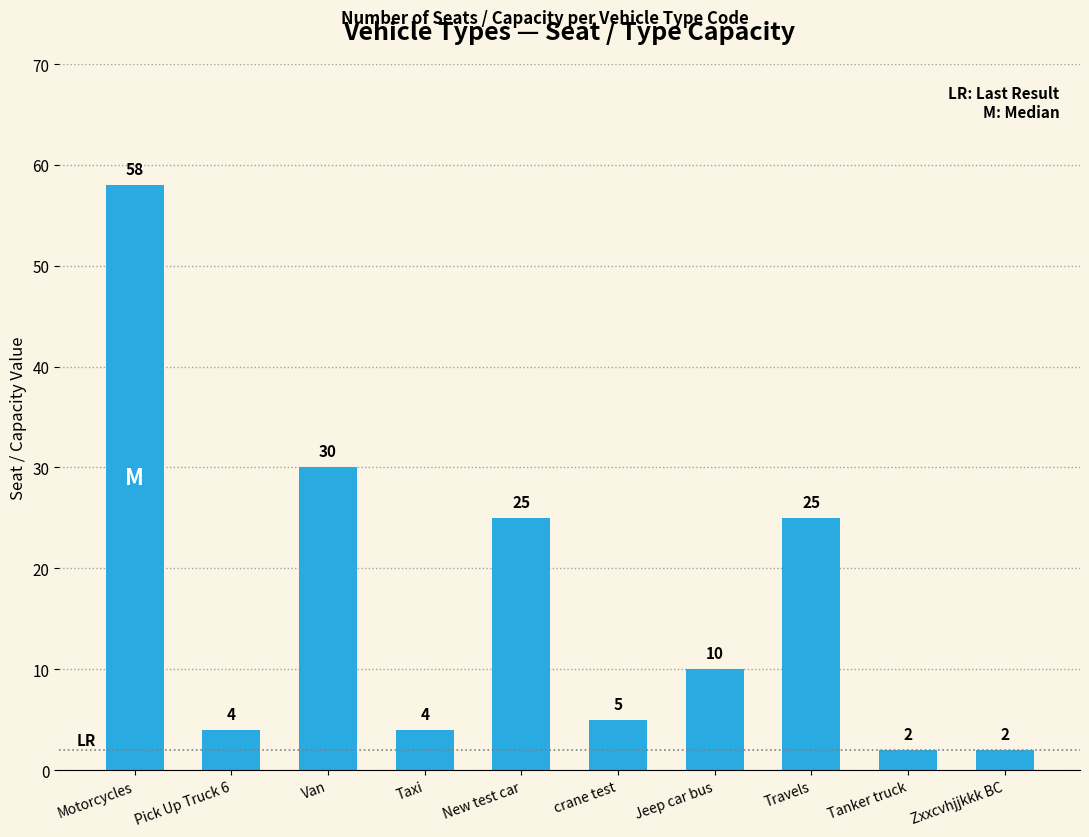

Are the bars horizontal?

No